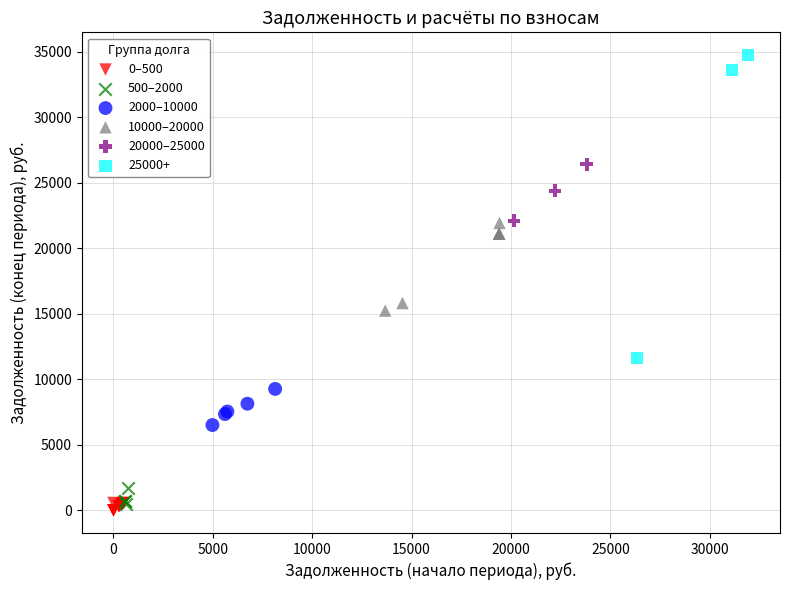

What are all the series names shown in the legend?

0–500, 500–2000, 2000–10000, 10000–20000, 20000–25000, 25000+